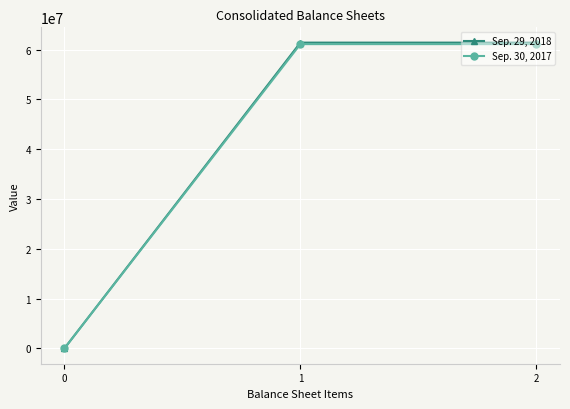

What is the difference between the highest and lowest values at 2?

300409